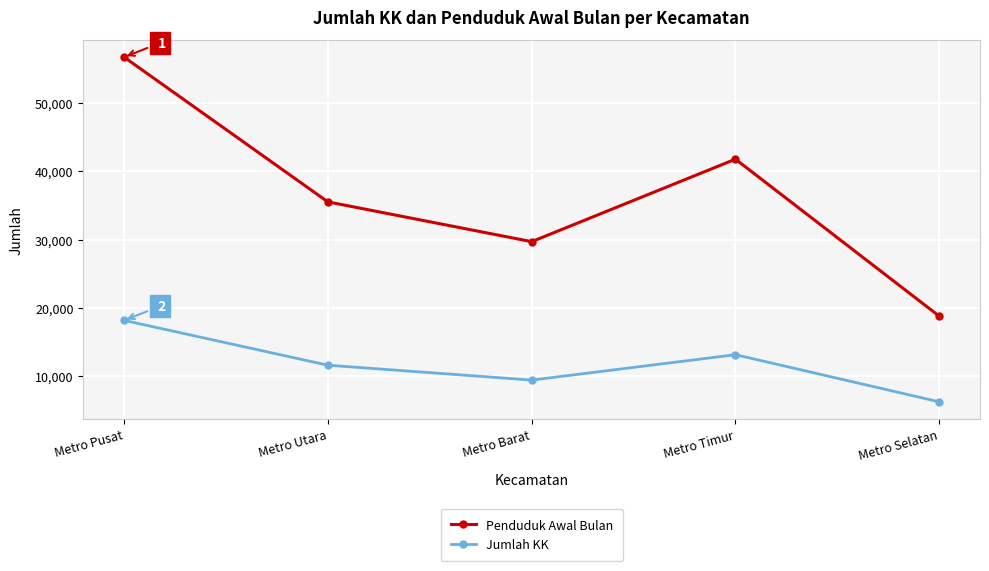

At which category does Penduduk Awal Bulan reach its first local valley?

Metro Barat